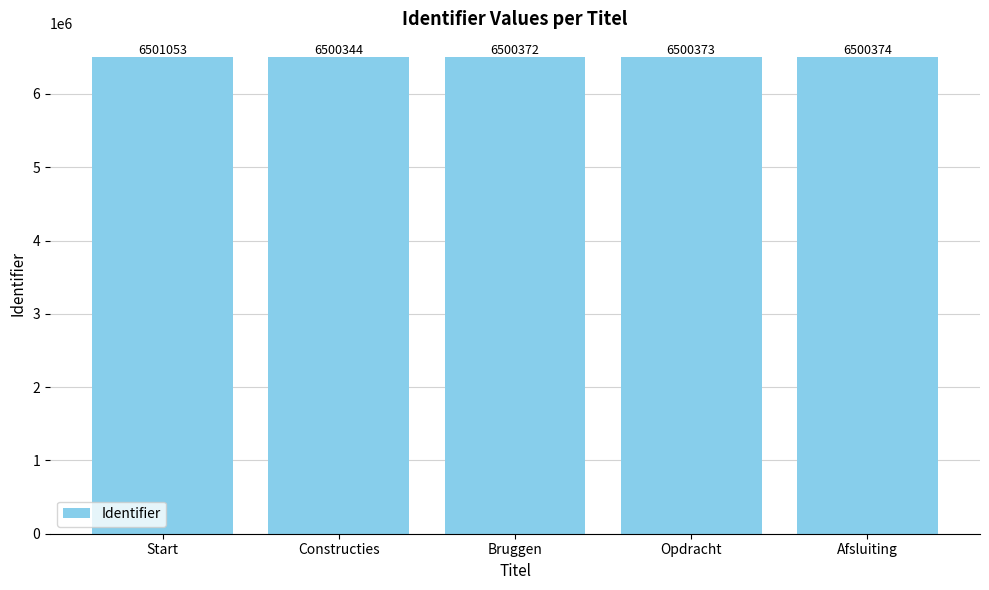

What is the sum of the values at Afsluiting and Bruggen?

13000746